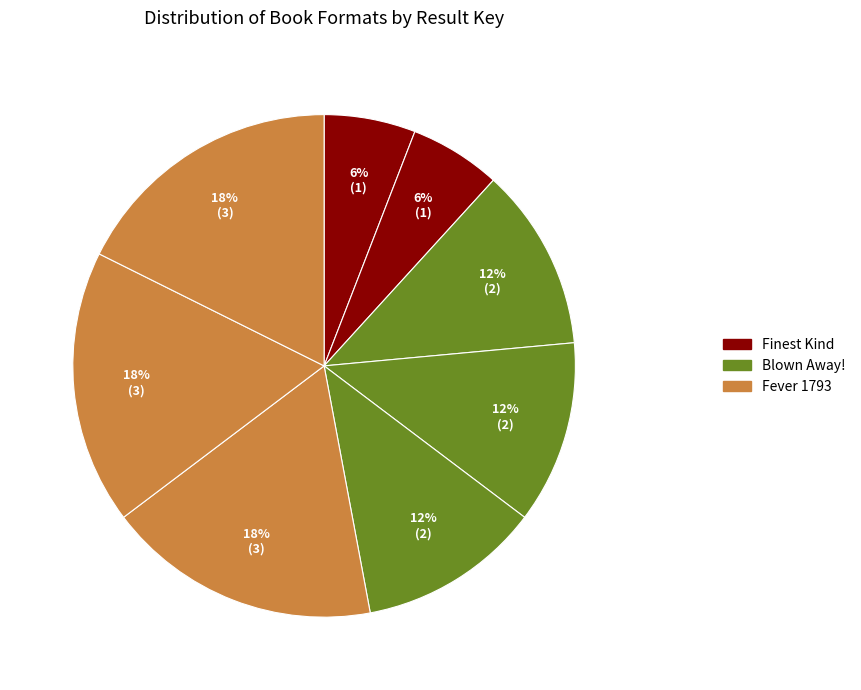

Is there any slice that represents more than half of the pie?

No